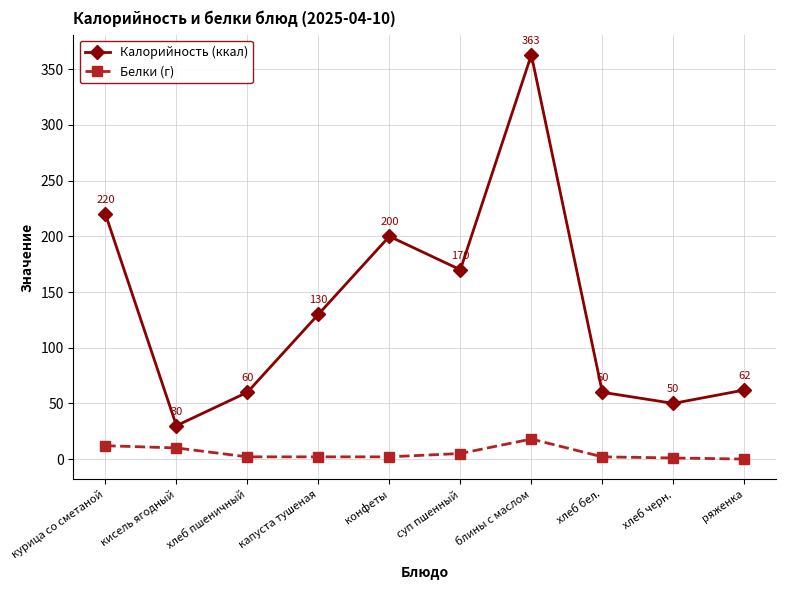

What is the label of the 4th point from the left?

капуста тушеная